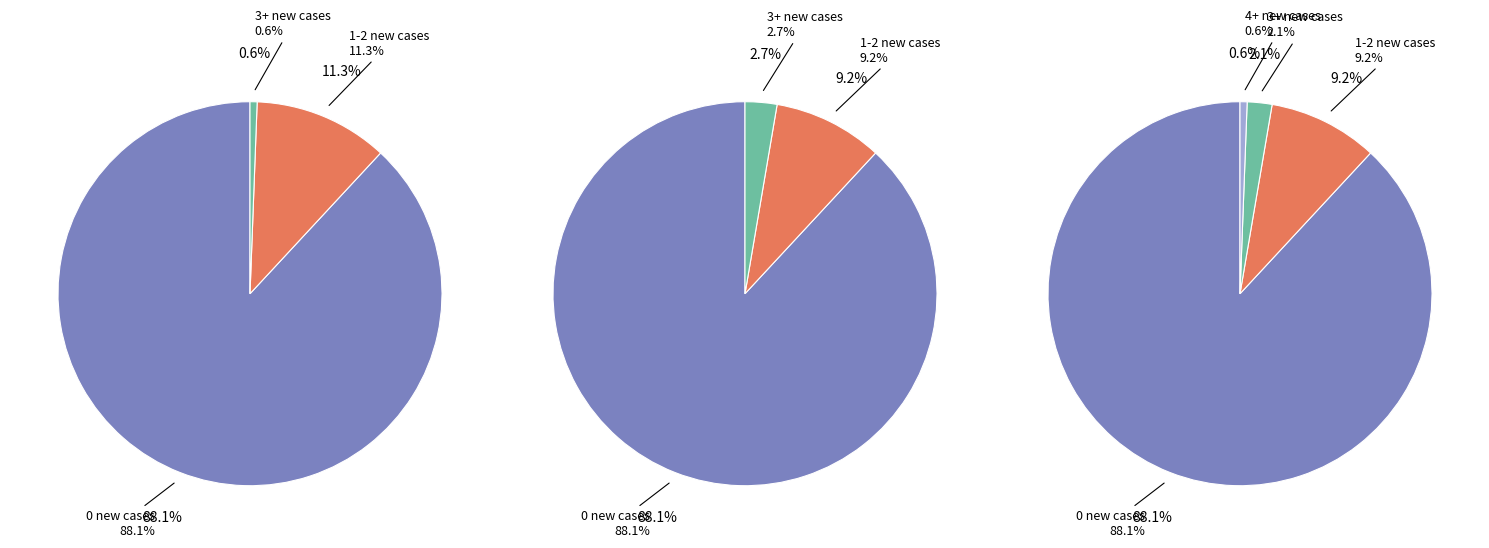

What is the total percentage of 1 new positive residents and 3+ new positive residents?

9.8%